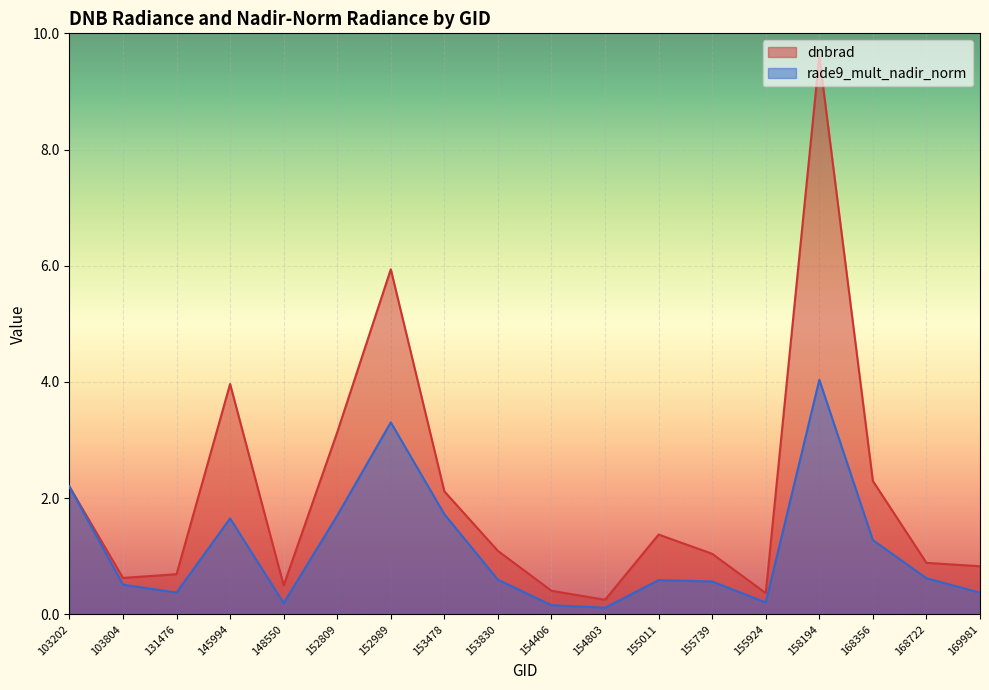

What is the approximate value of rade9_mult_nadir_norm at 158194?

4.0